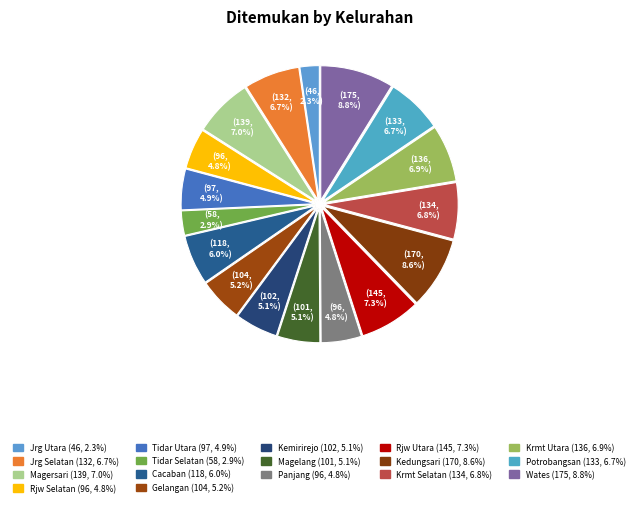

Which slice is the largest?

Wates